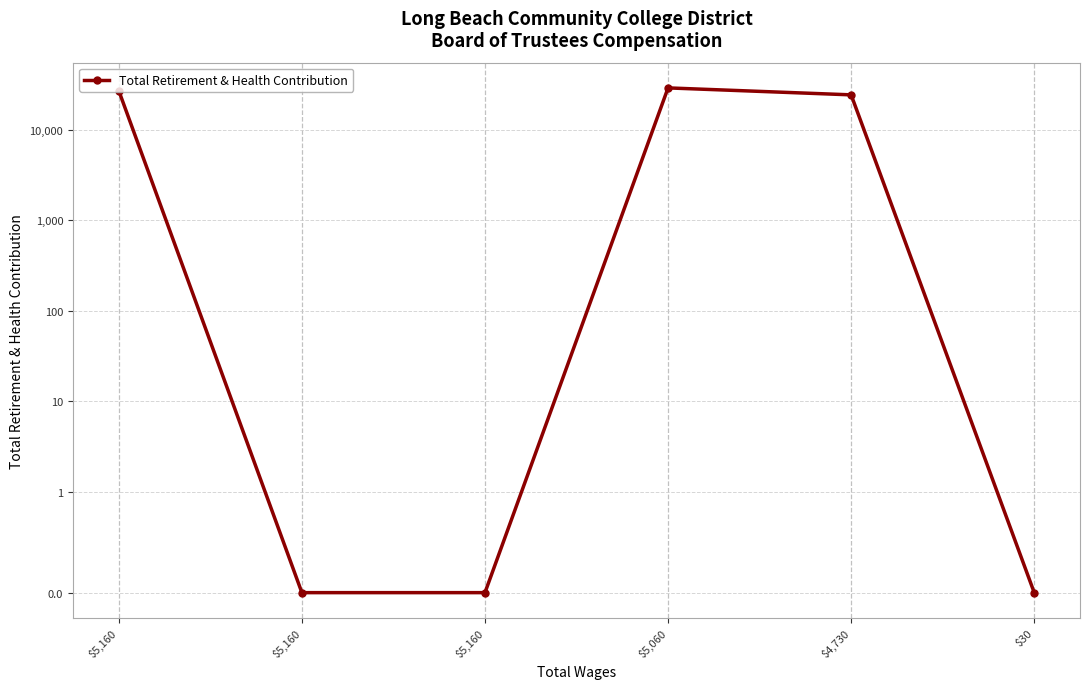

Reading left to right, extract all data points from this chart.

$5,160=26918	$5,160=0	$5,160=0	$5,060=28934	$4,730=24248	$30=0